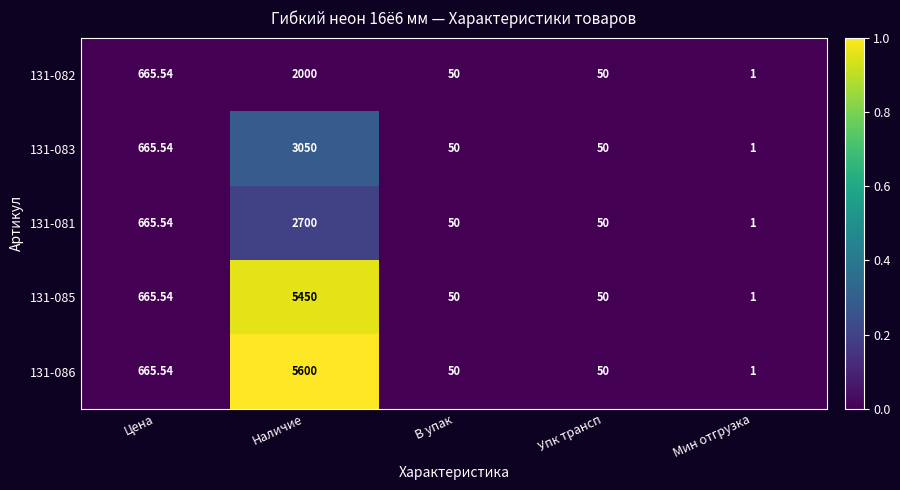

At which label is 131-086 closest to 2800?

Цена